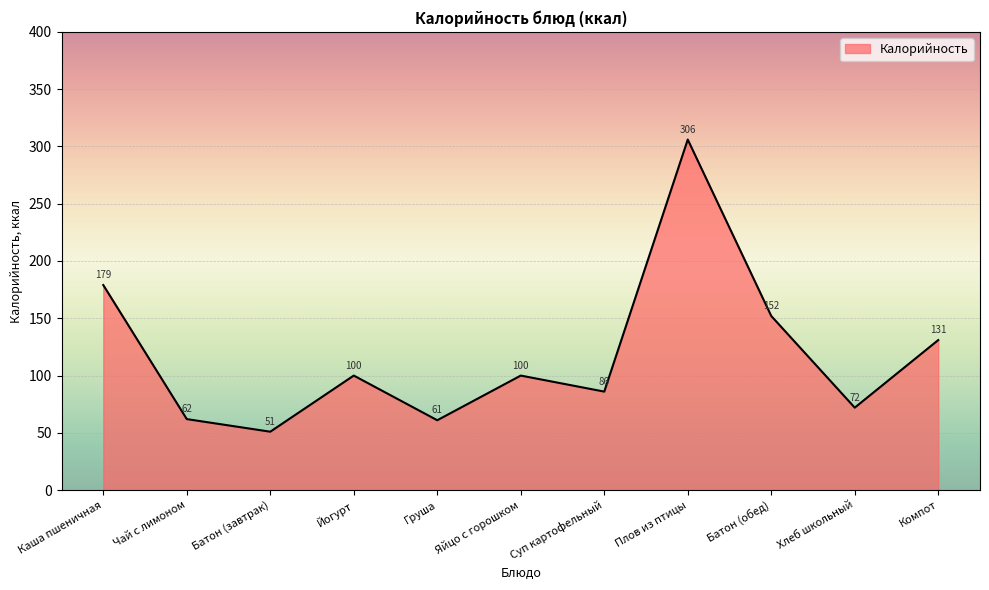

What is the minimum value shown in the chart?

51